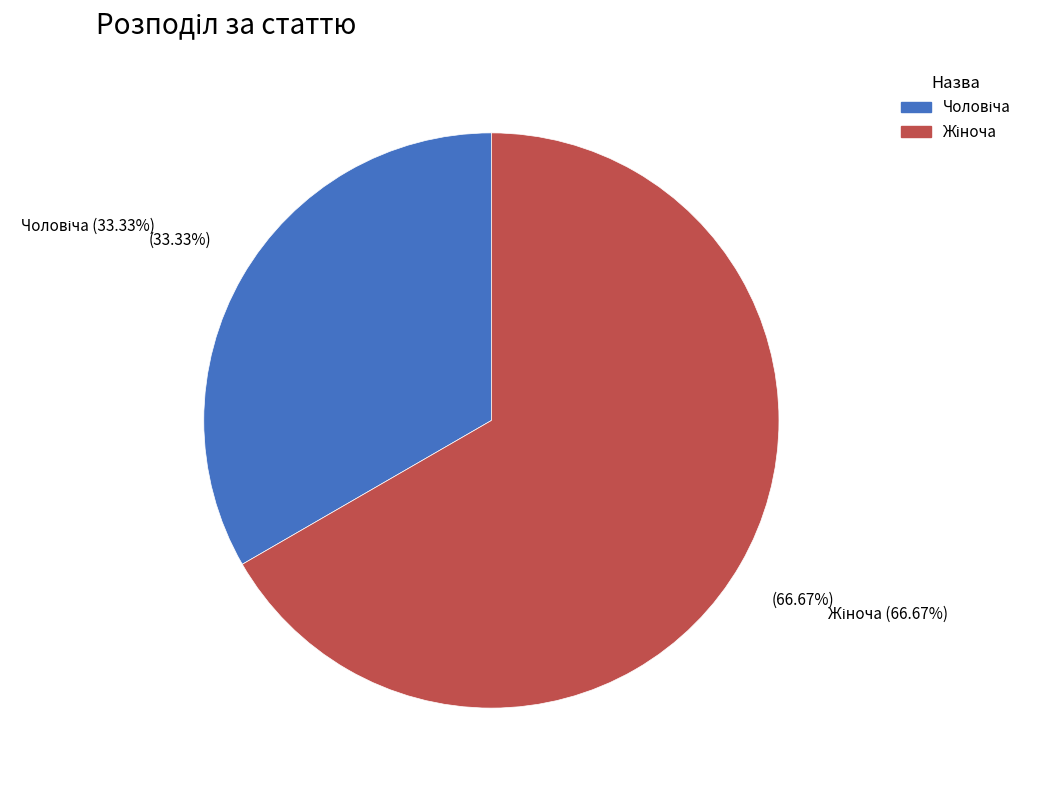

Does any single category account for the majority?

Yes